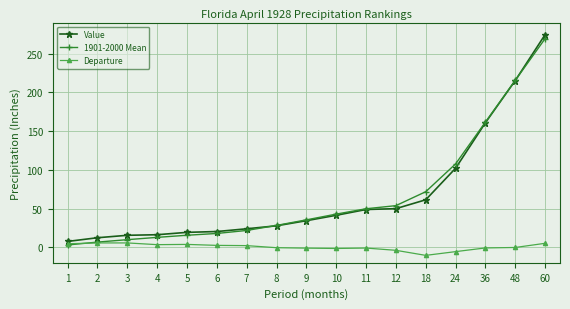

The value of 1901-2000 Mean at 4 is 12.8. True or false?

True